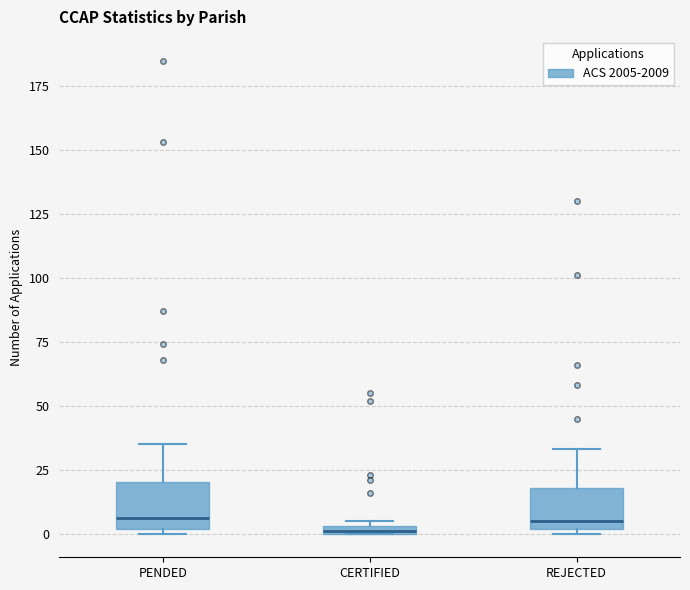

Where is the upper edge of the box for PENDED on the y-axis? The values are not printed on the chart, so give them approximately, as read against the axis.

20